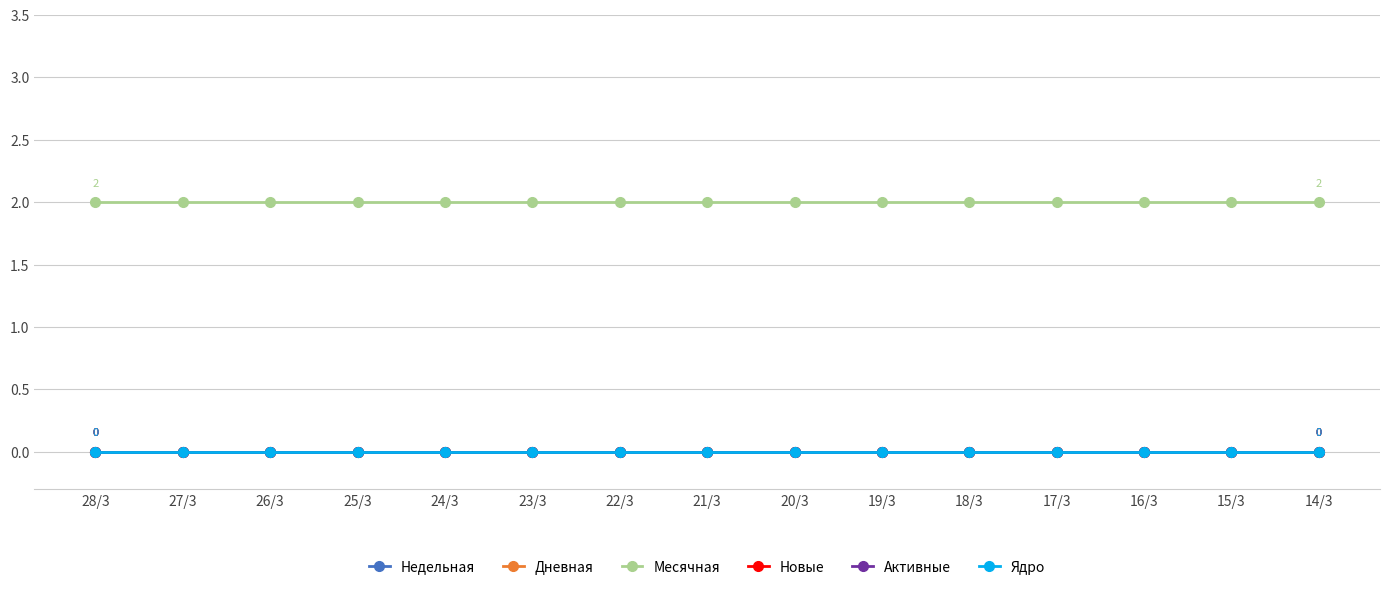

How many lines are shown in the chart?

6